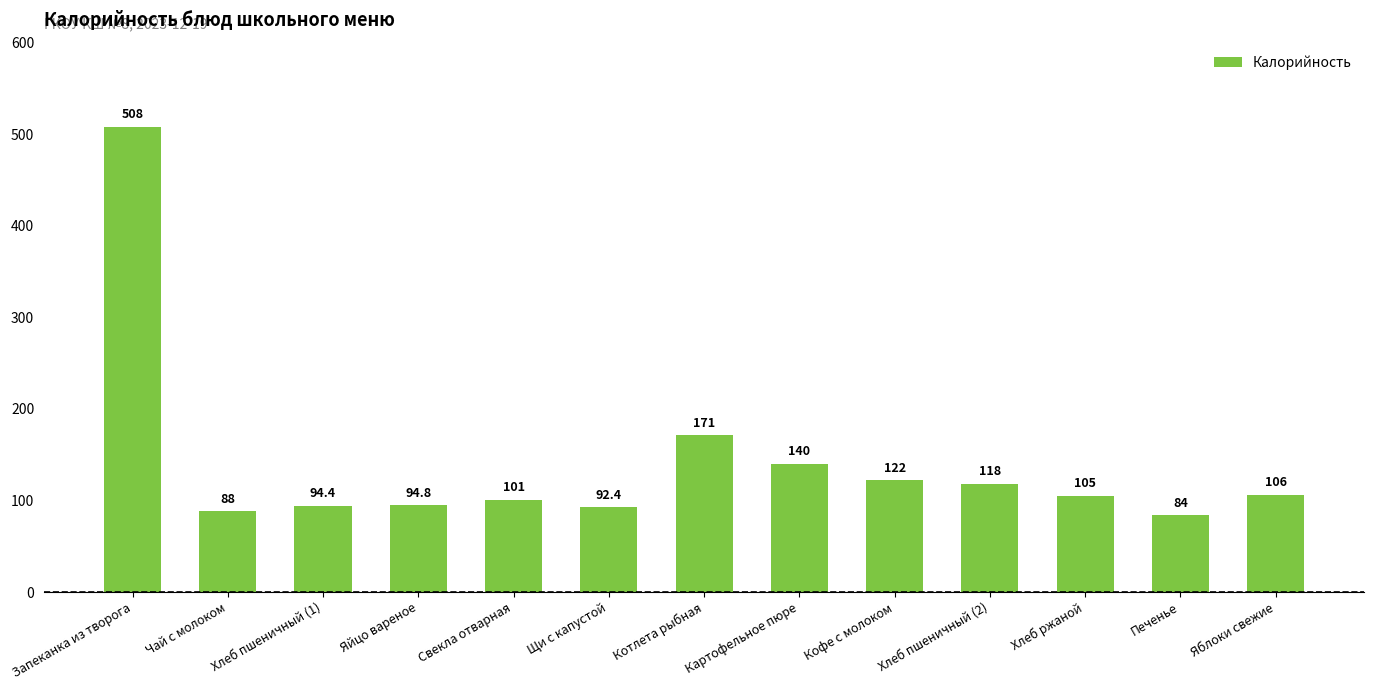

What is the difference between the maximum and minimum values?

424.0